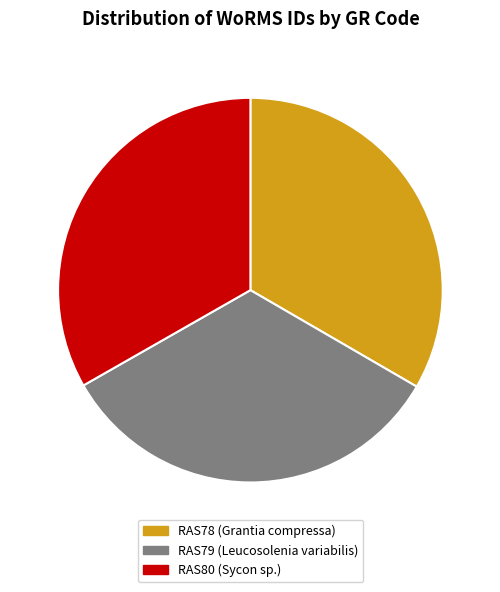

What is the total percentage of RAS80 and RAS79?

66.6%